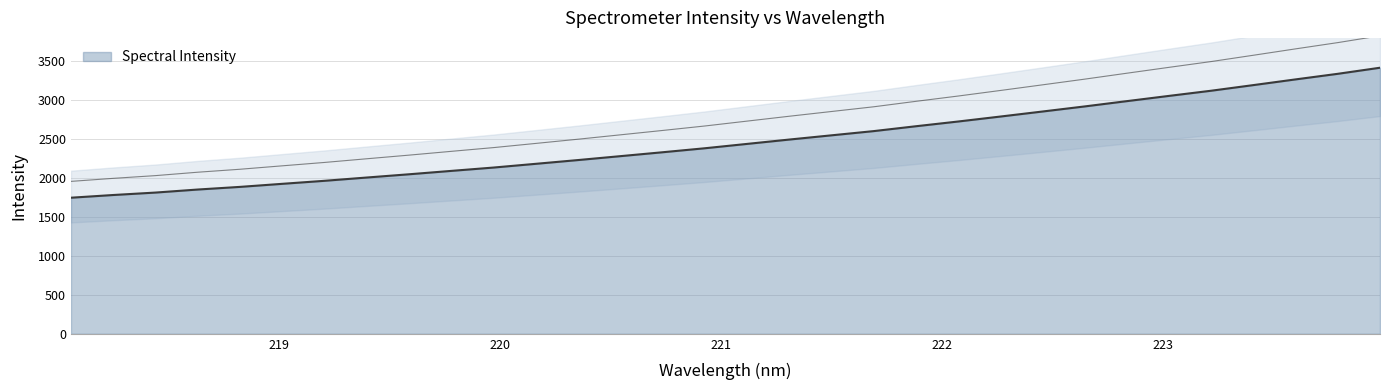

How many lines are shown in the chart?

1